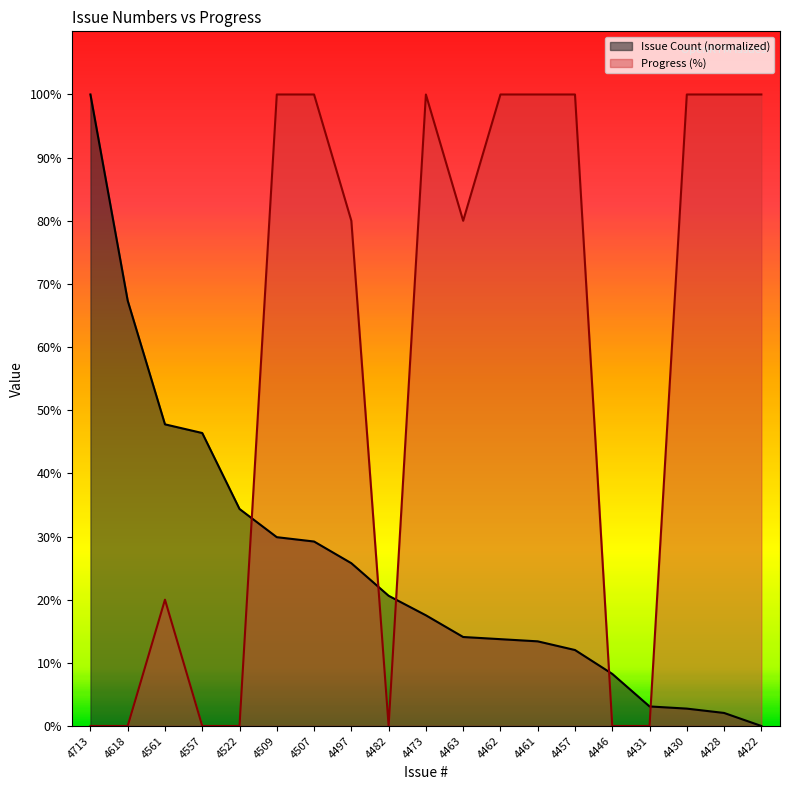

What is the value of the Progress point at the 18th from the left?

100.0